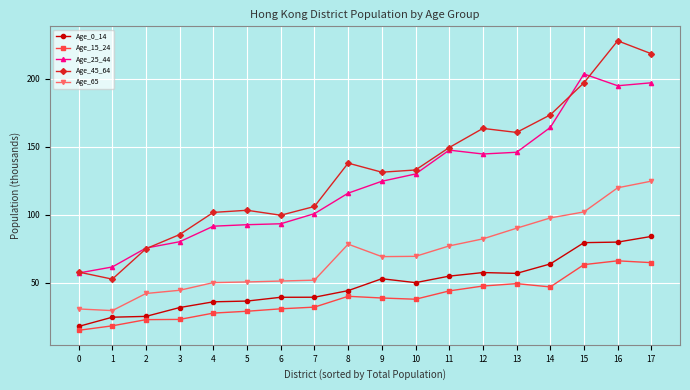

What is the average value of the Age_25_44 series?

123.3